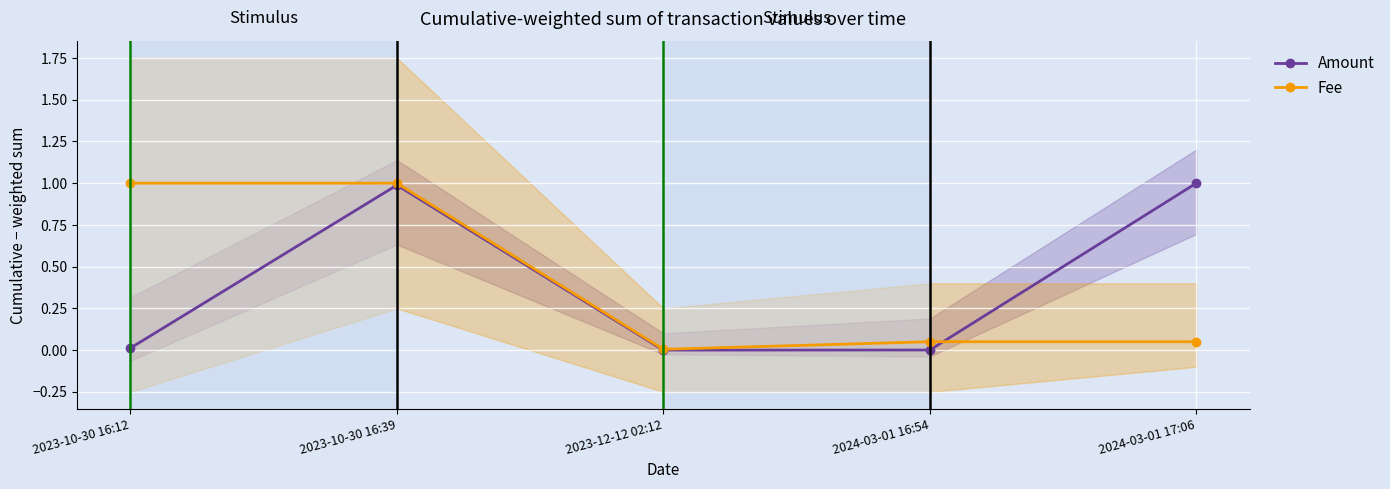

Reading left to right, transcribe all the data shown in this chart.

Amount: 2023-10-30 16:12=0.0	2023-10-30 16:39=1.0	2023-12-12 02:12=0.0	2024-03-01 16:54=0.0	2024-03-01 17:06=1.0
Fee: 2023-10-30 16:12=1.0	2023-10-30 16:39=1.0	2023-12-12 02:12=0.0	2024-03-01 16:54=0.1	2024-03-01 17:06=0.1